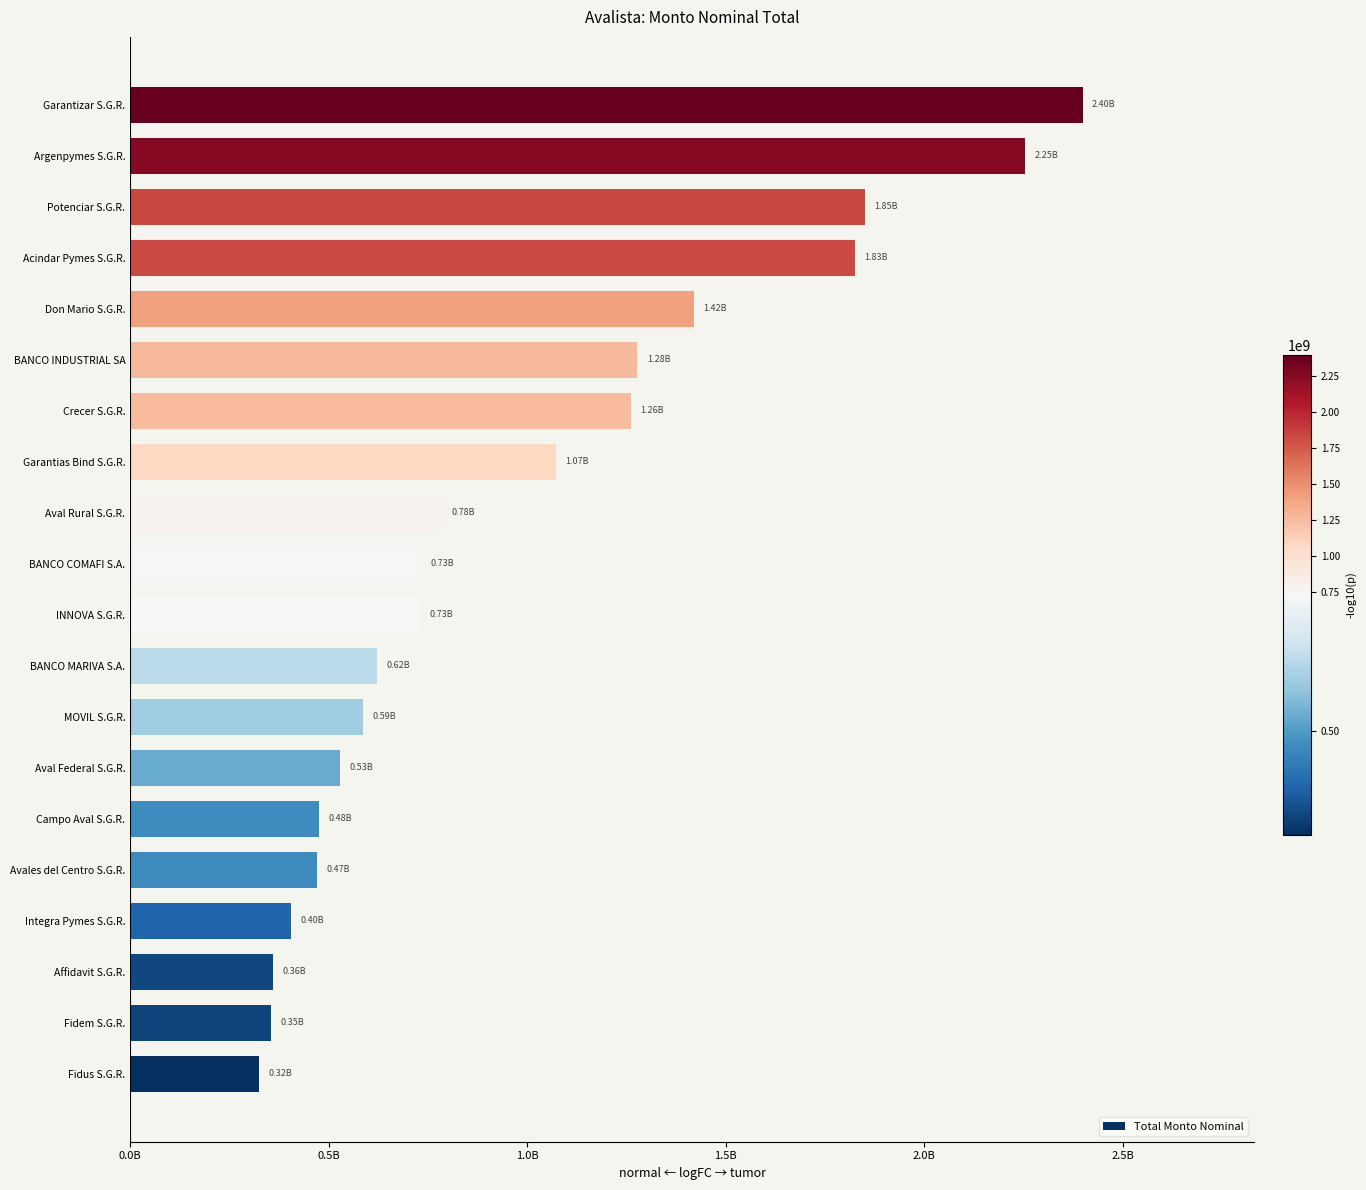

Are the bars horizontal?

Yes